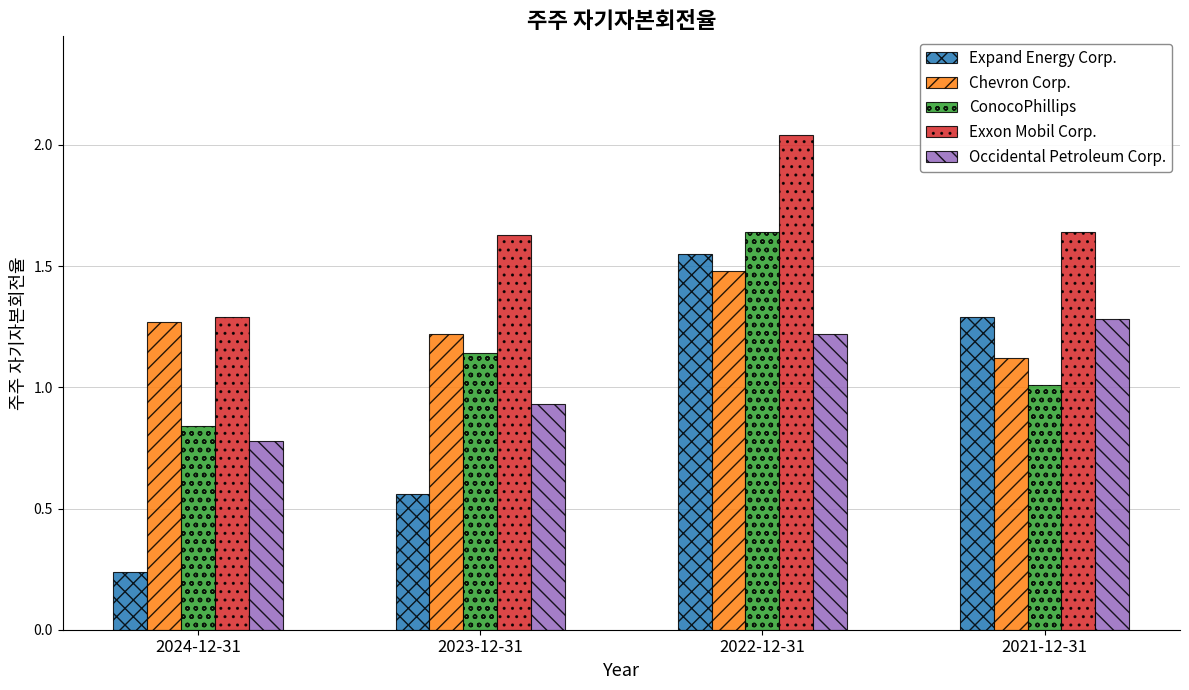

What is the label of the 4th bar from the left?

2021-12-31